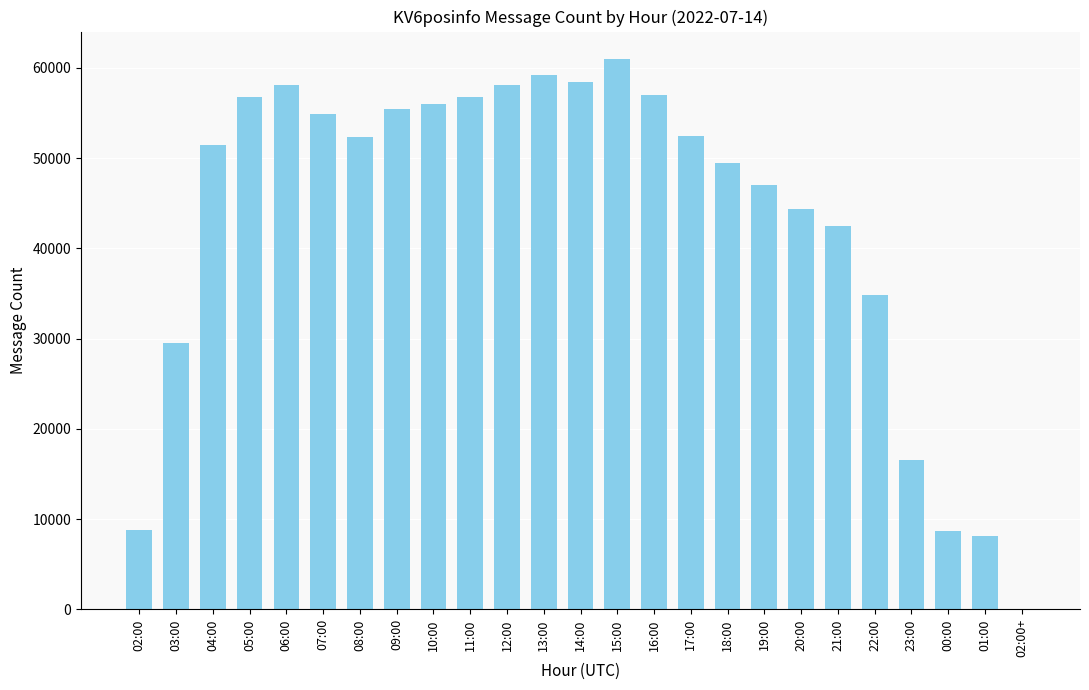

Between 22:00 and 02:00, which is larger?

22:00